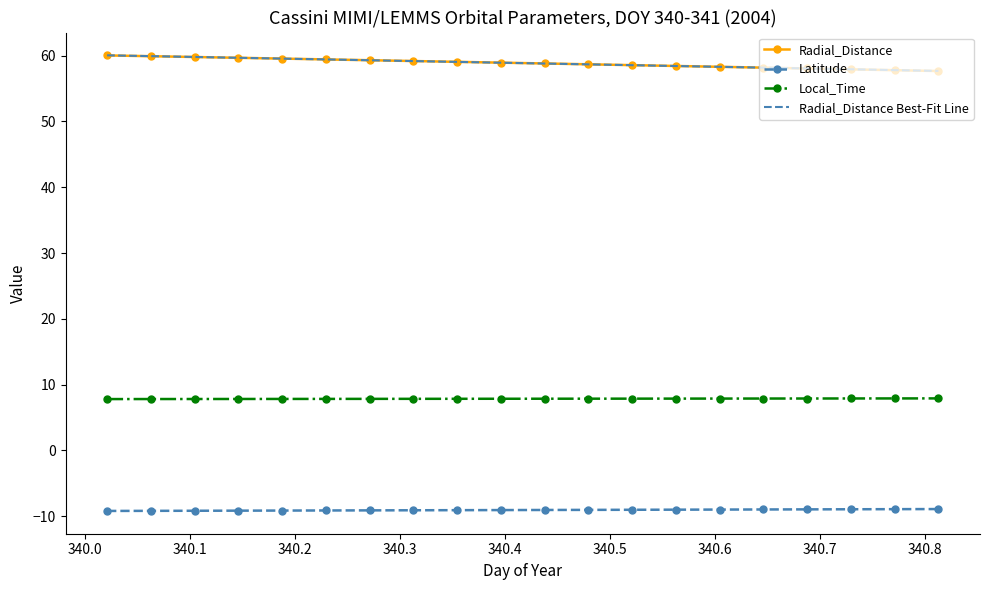

What is the minimum value for Radial_Distance Best-Fit Line?

57.7